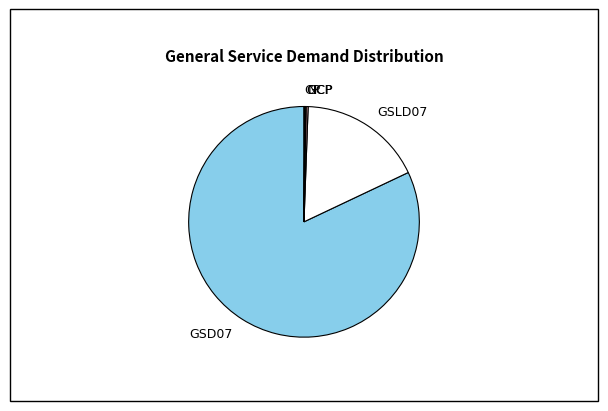

Is there a majority slice in this chart?

Yes